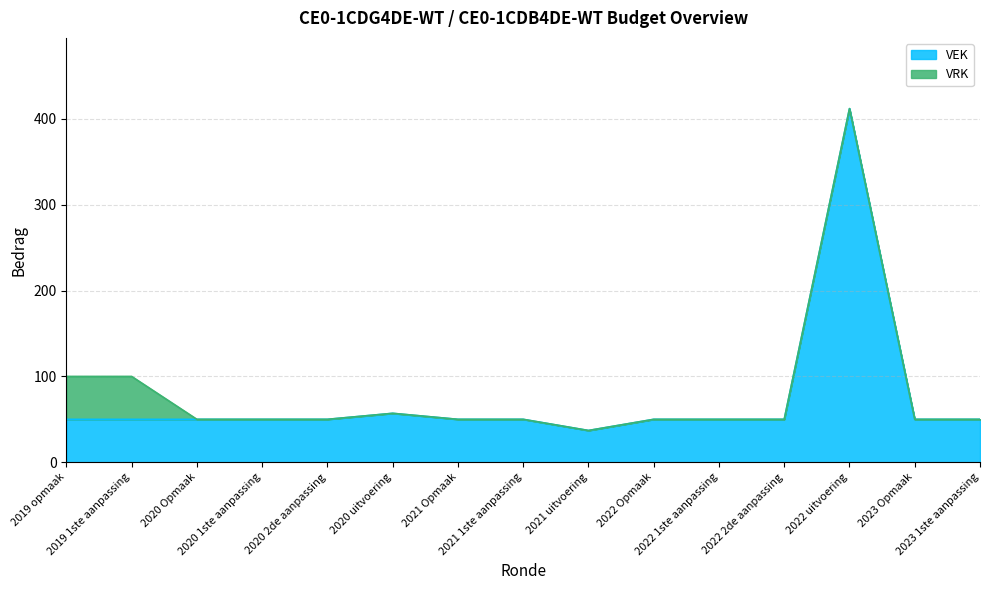

The value at 2023 Opmaak is 50. True or false?

True